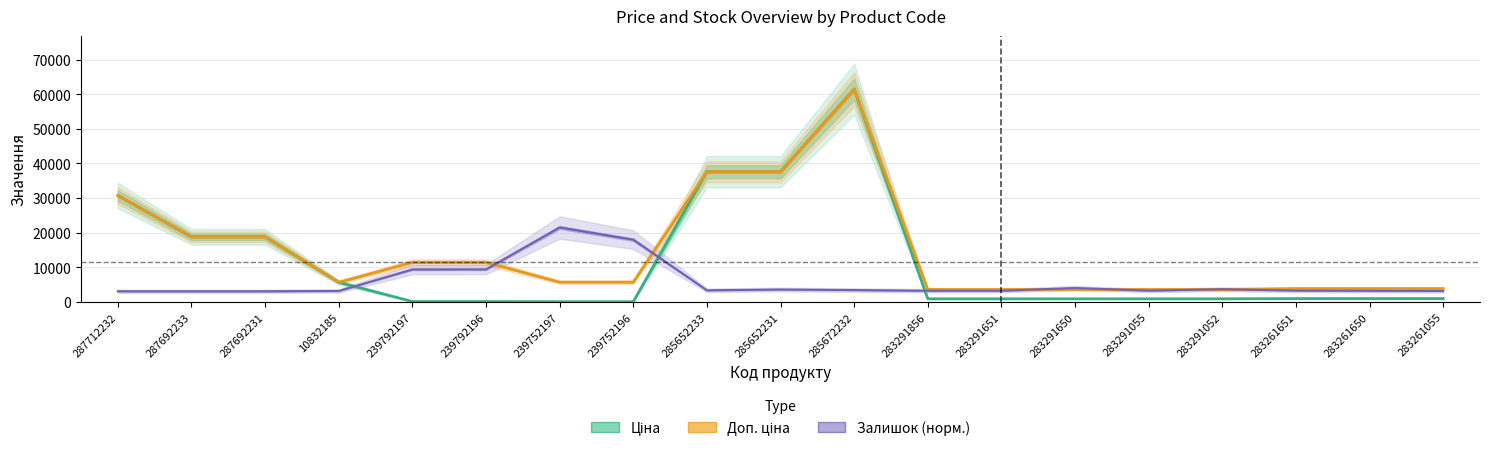

What is the value of the Доп. ціна point at the 12th from the left?

3583.6